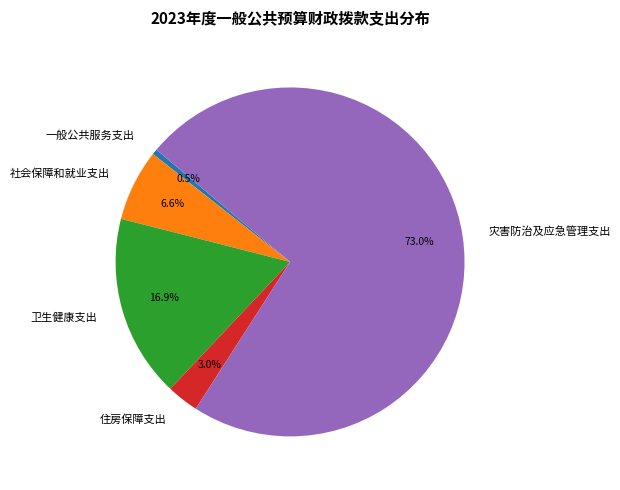

To the nearest percent, what is the difference between the largest and smallest slice percentages?

72%